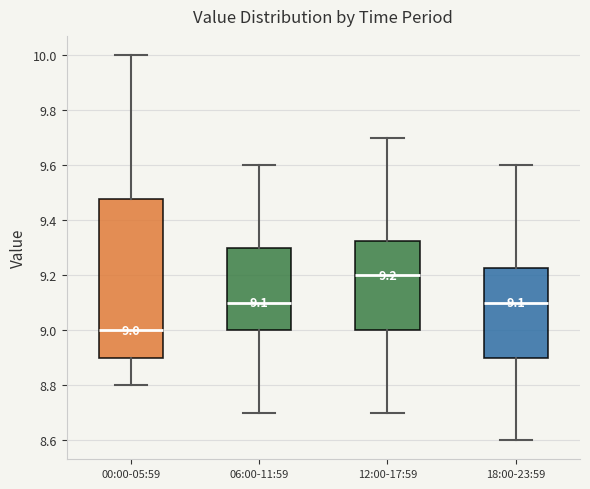

Which box has the lowest median line?

00:00-05:59